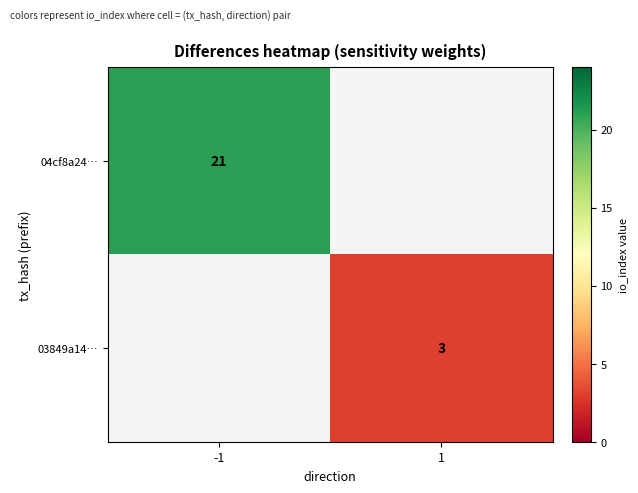

What is the greatest value displayed?

21.0